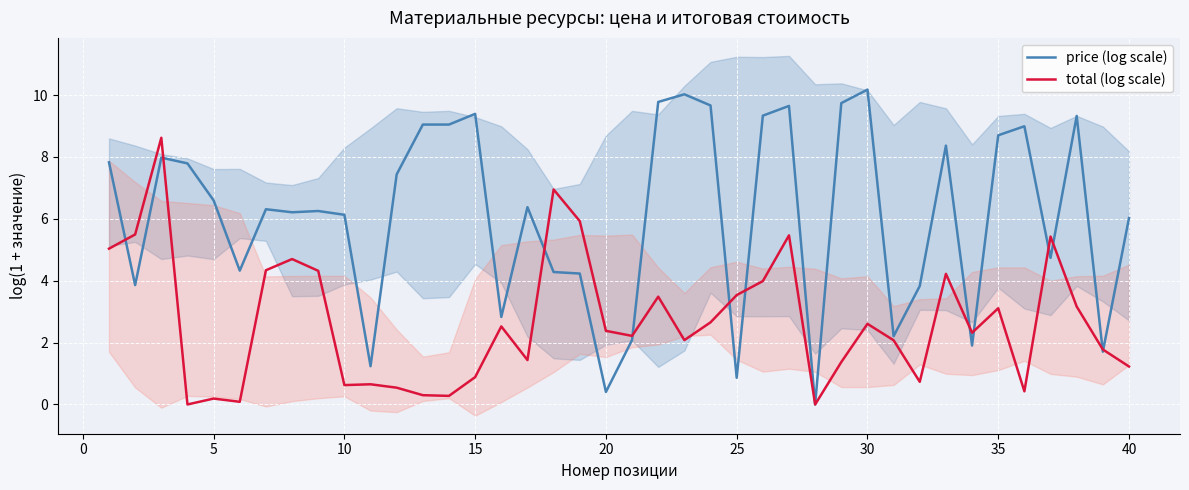

True or false: price (log scale) has a value of 6.1 at 10.

True